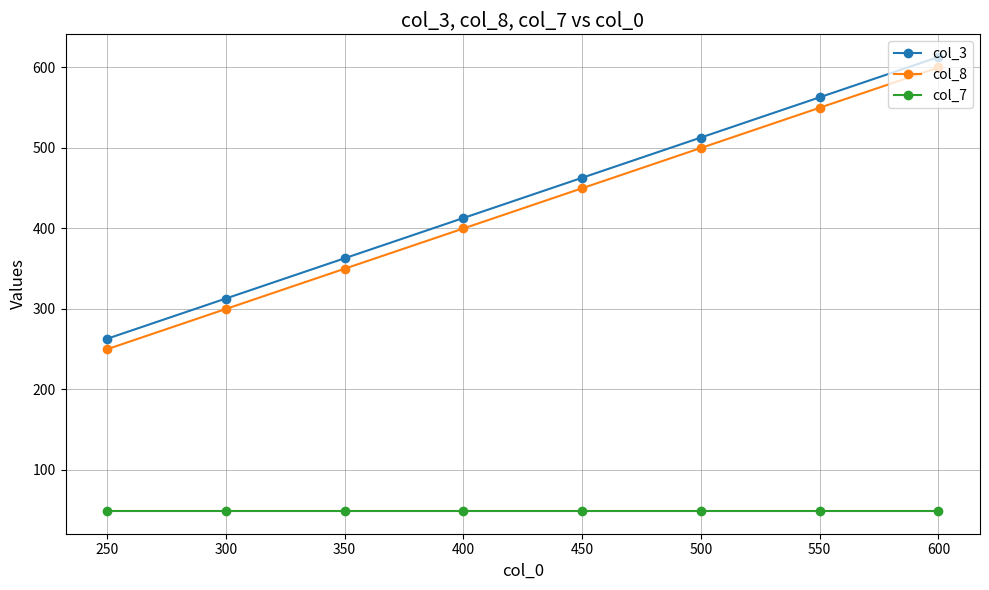

Is the value of col_3 at 250 greater than the value of col_7 at 400?

Yes